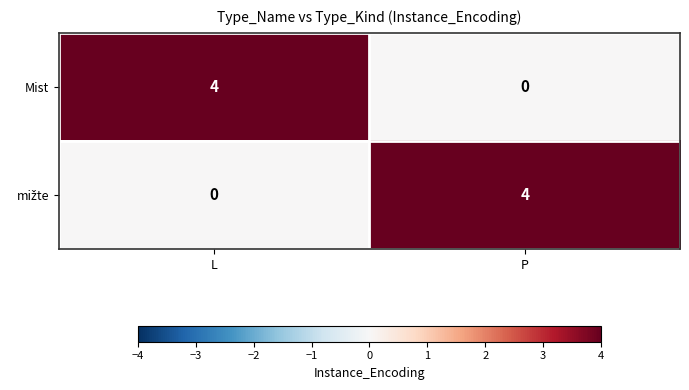

The Mist series shows -2 at P. True or false?

False